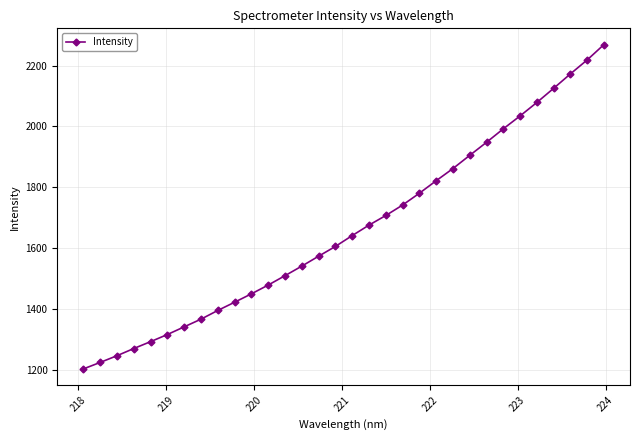

True or false: the data has more than 2 interior local peaks.

False